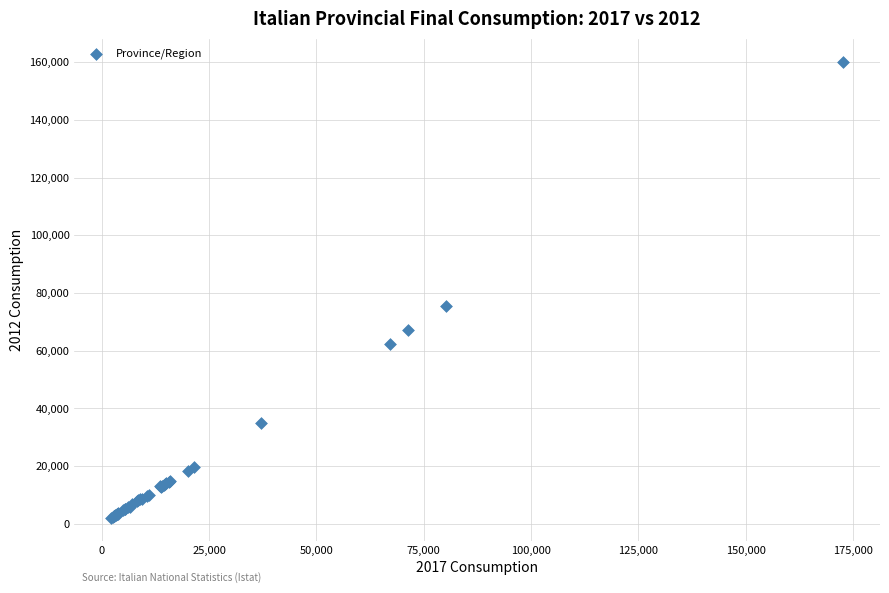

What Y value in the scatter plot is closest to 81117?

75538.7